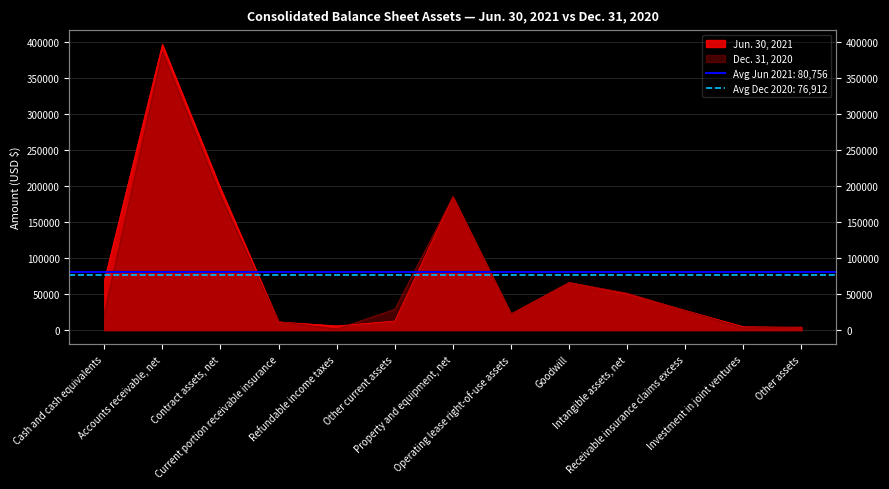

What is the label of the 3rd point from the left?

Contract assets, net